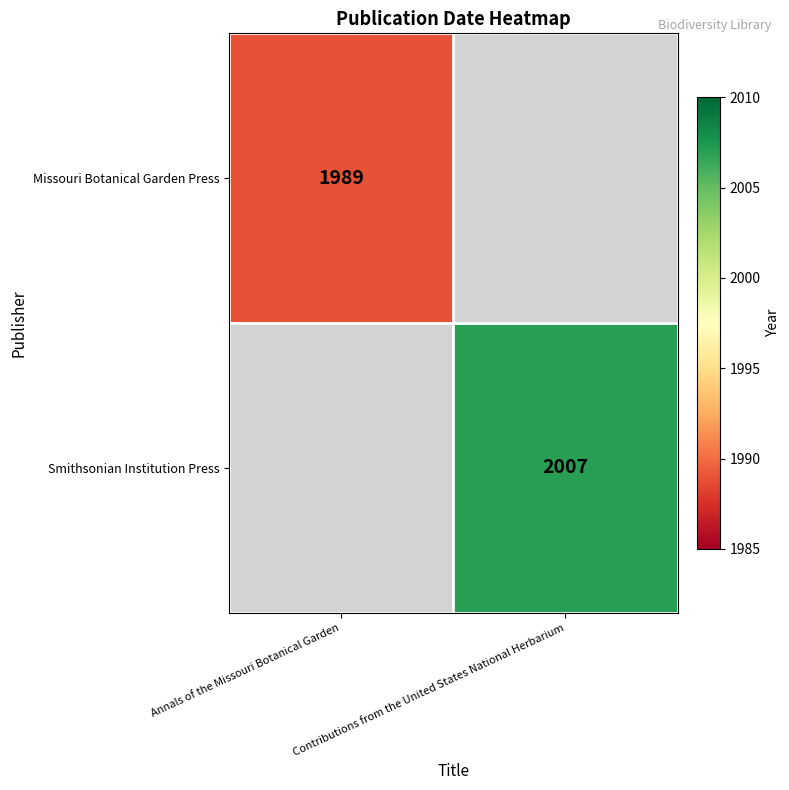

At how many categories does at least one series exceed 2002?

1